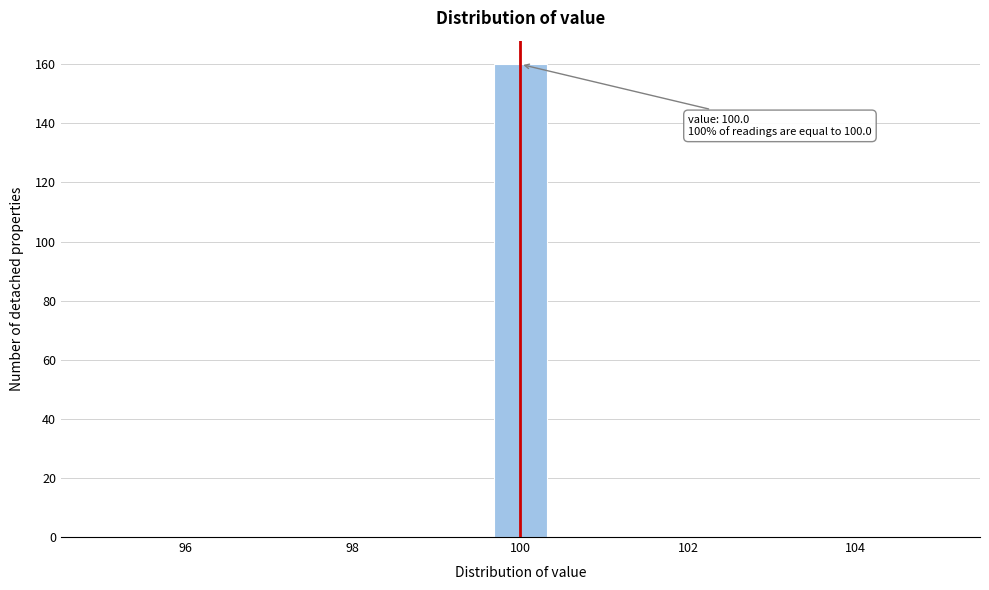

Read against the x-axis, roughly where is the centre of the tallest bar?

100.0